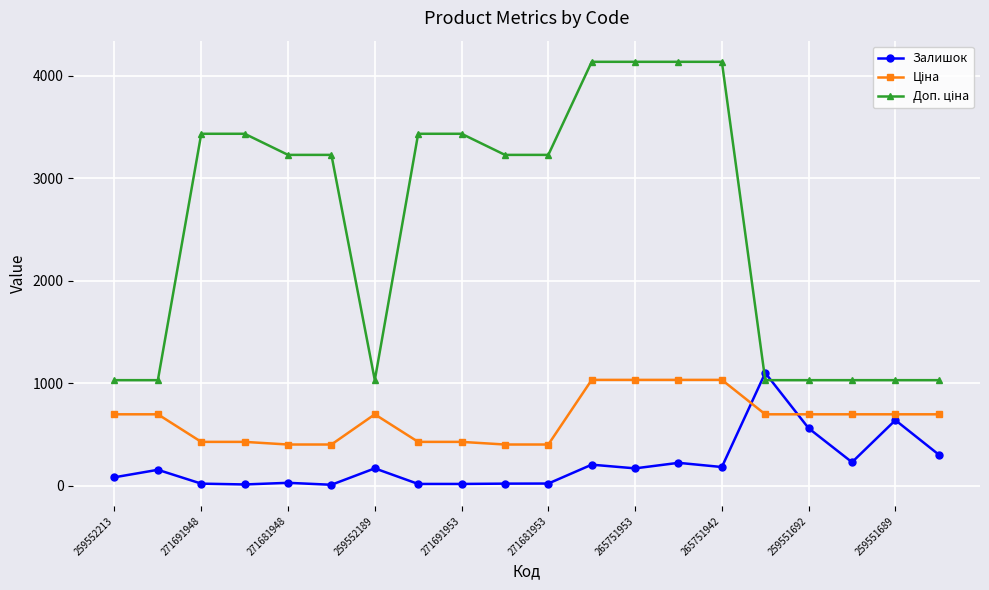

What is the difference between the second highest and minimum values in the Залишок series?

630.0